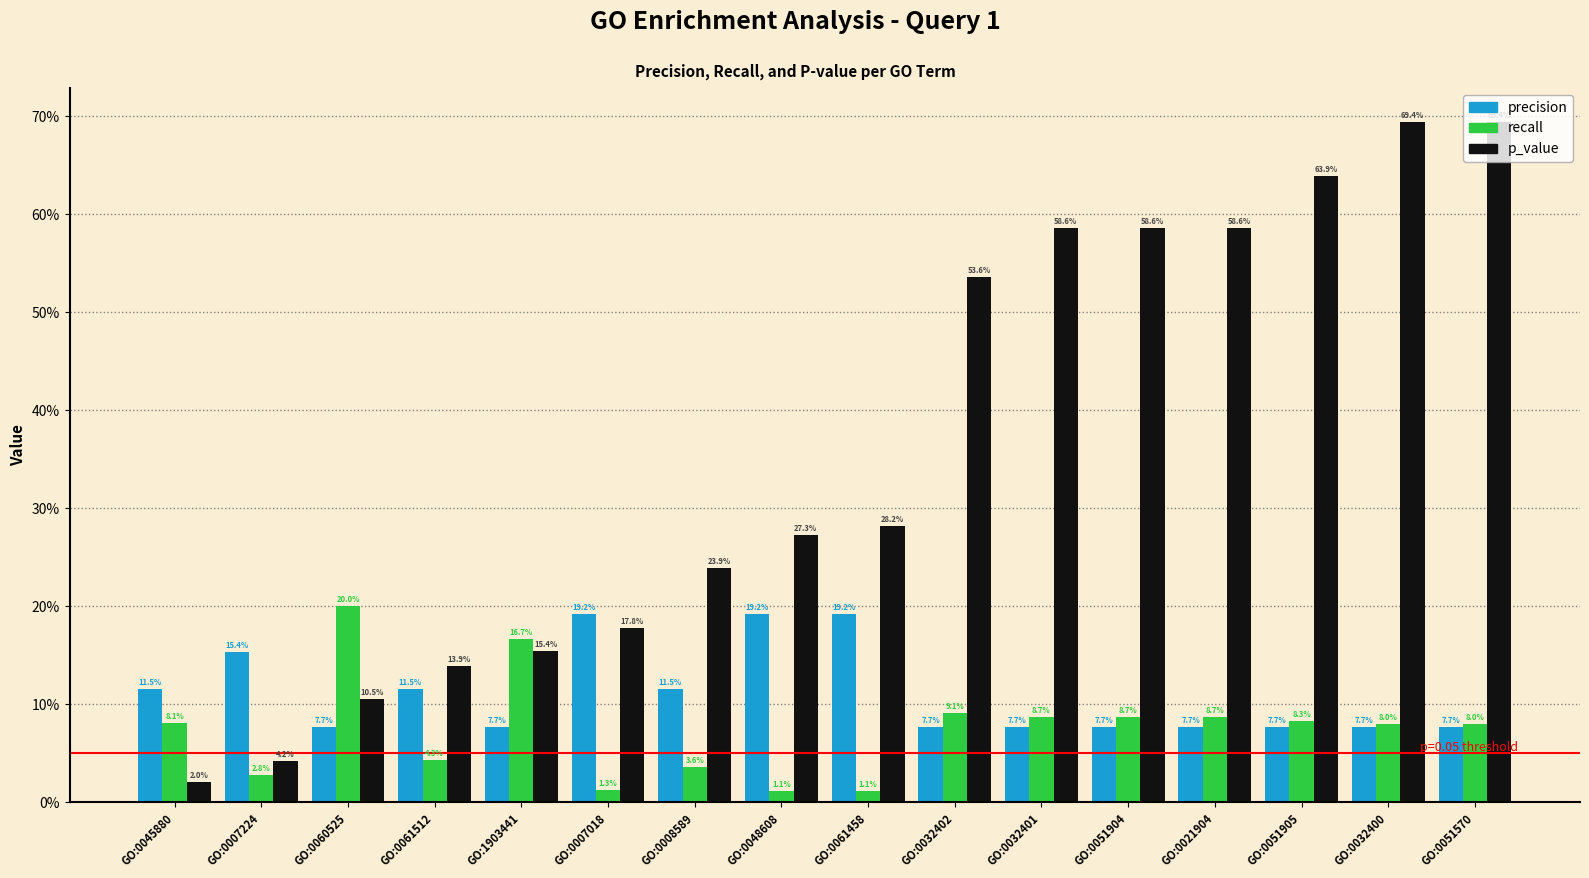

What is the sum of all precision values?

1.8